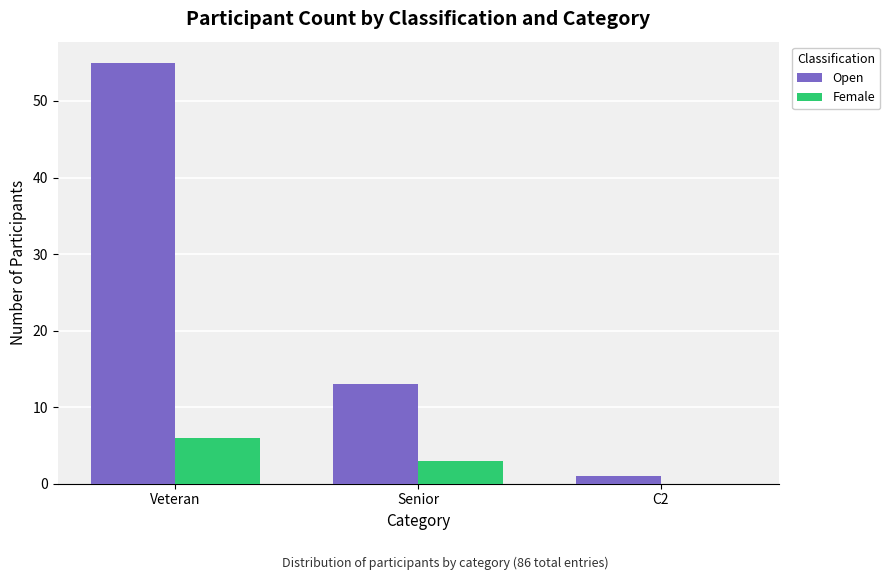

What is the total value across all series at Veteran?

61